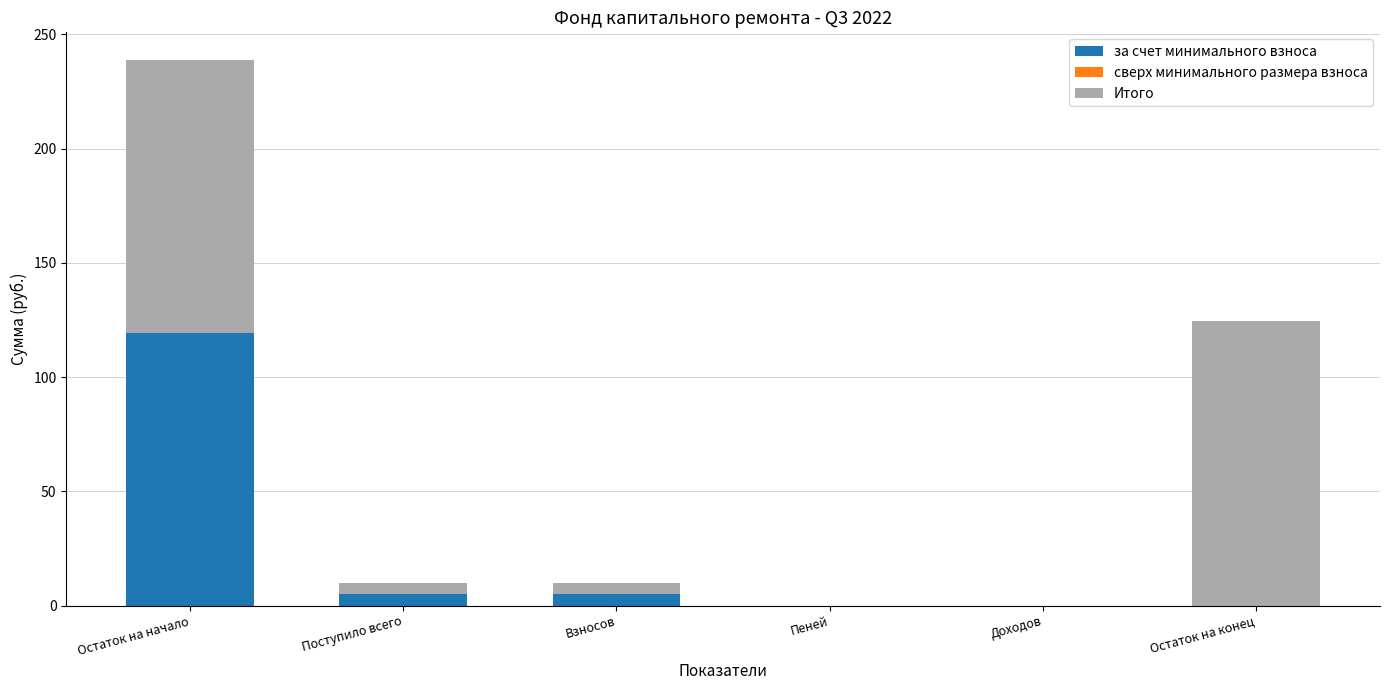

How many data points does each series have?

6